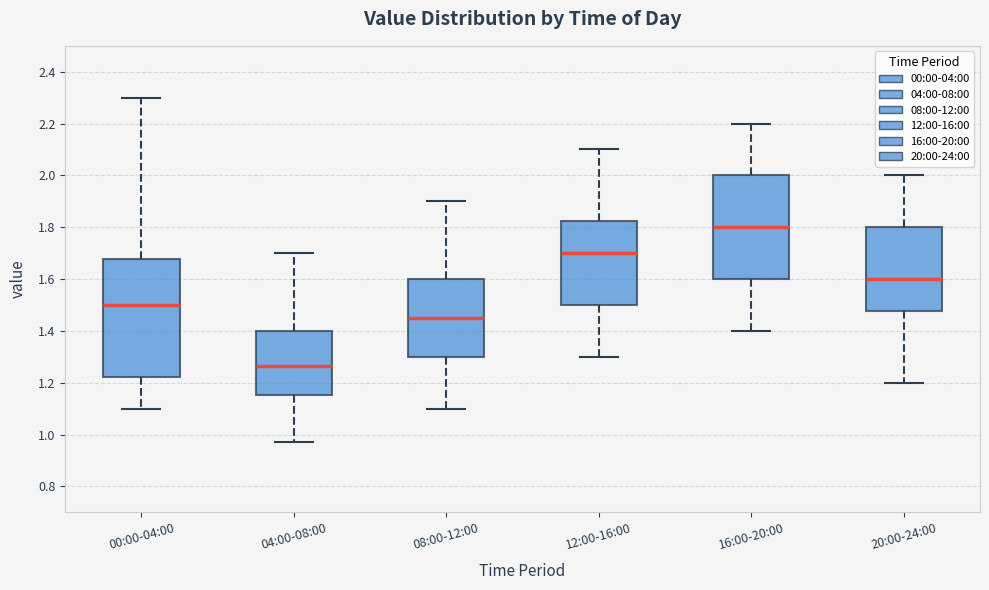

Which box has the lowest median line?

04:00-08:00